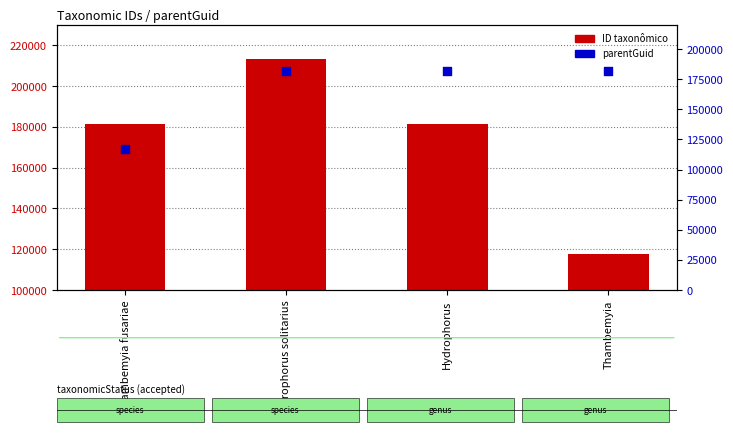

Which series reaches the maximum Y coordinate?

ID taxonômico